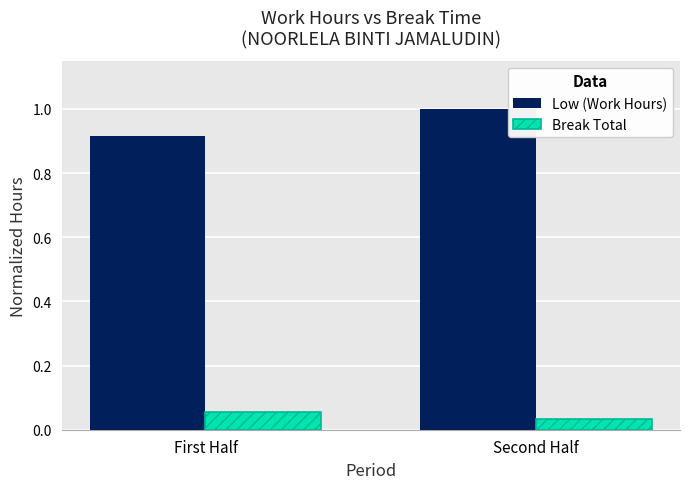

What is the average value of the Low (Work Hours) series?

1.0